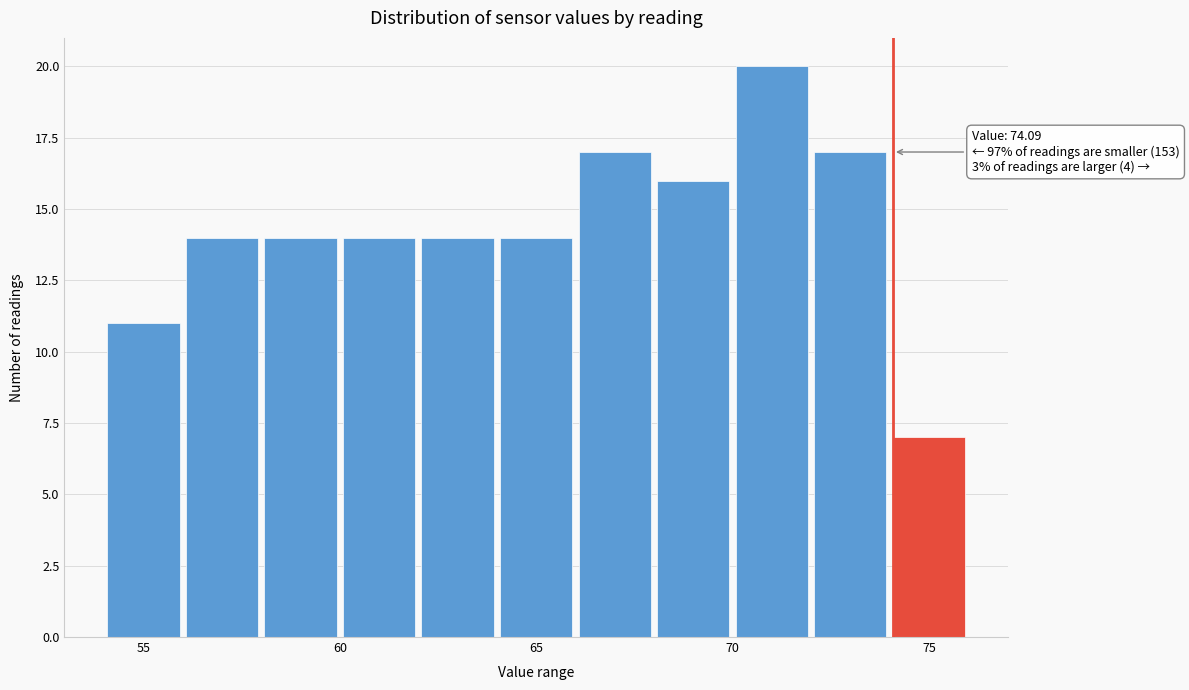

Over which range of the x-axis is the bar tallest?

70 to 72